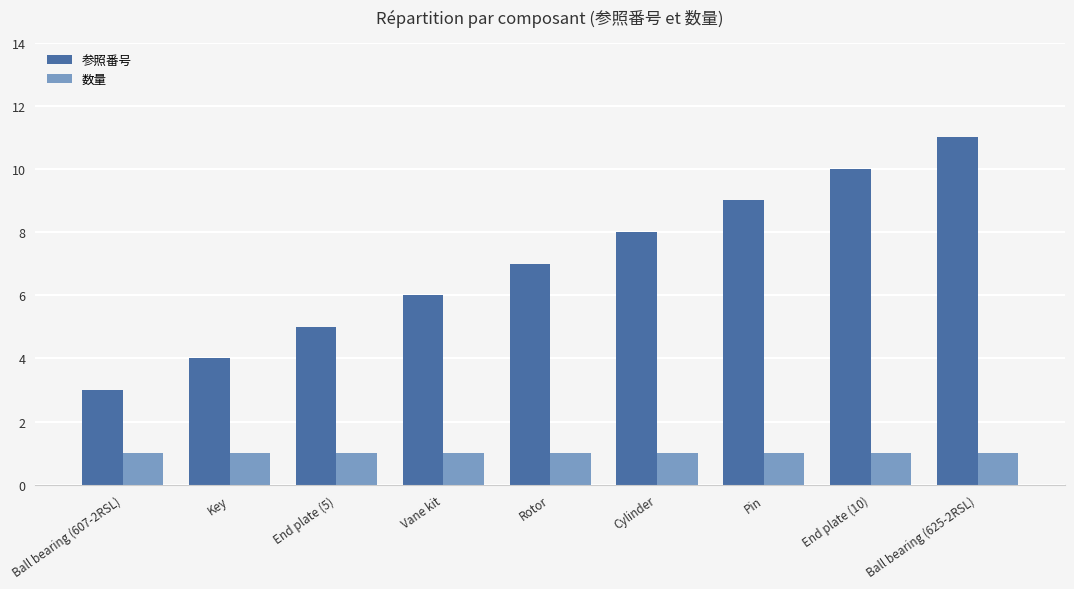

Which series has the largest total across all categories?

参照番号